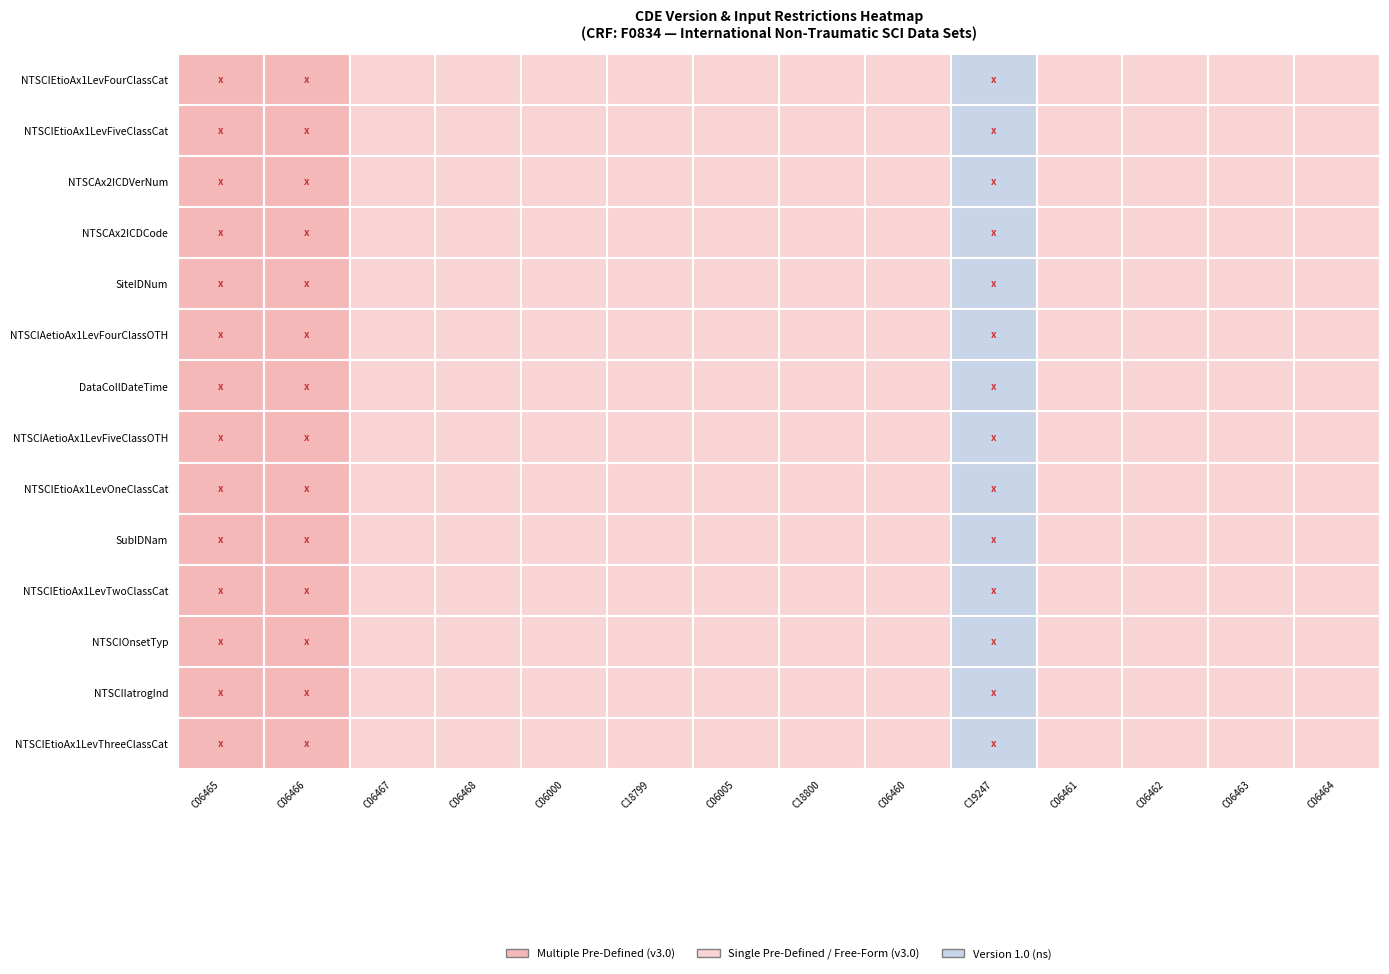

What value does the C06460 series have at 6?

3